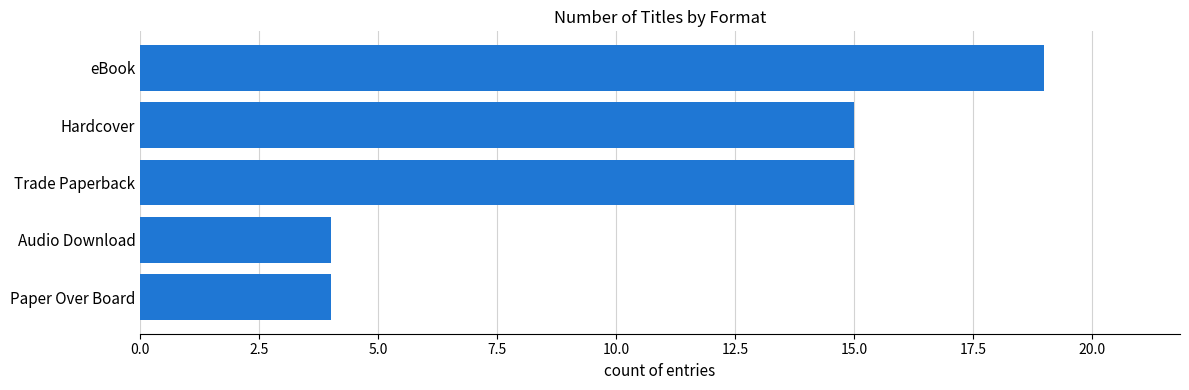

Read the value at Trade Paperback.

15